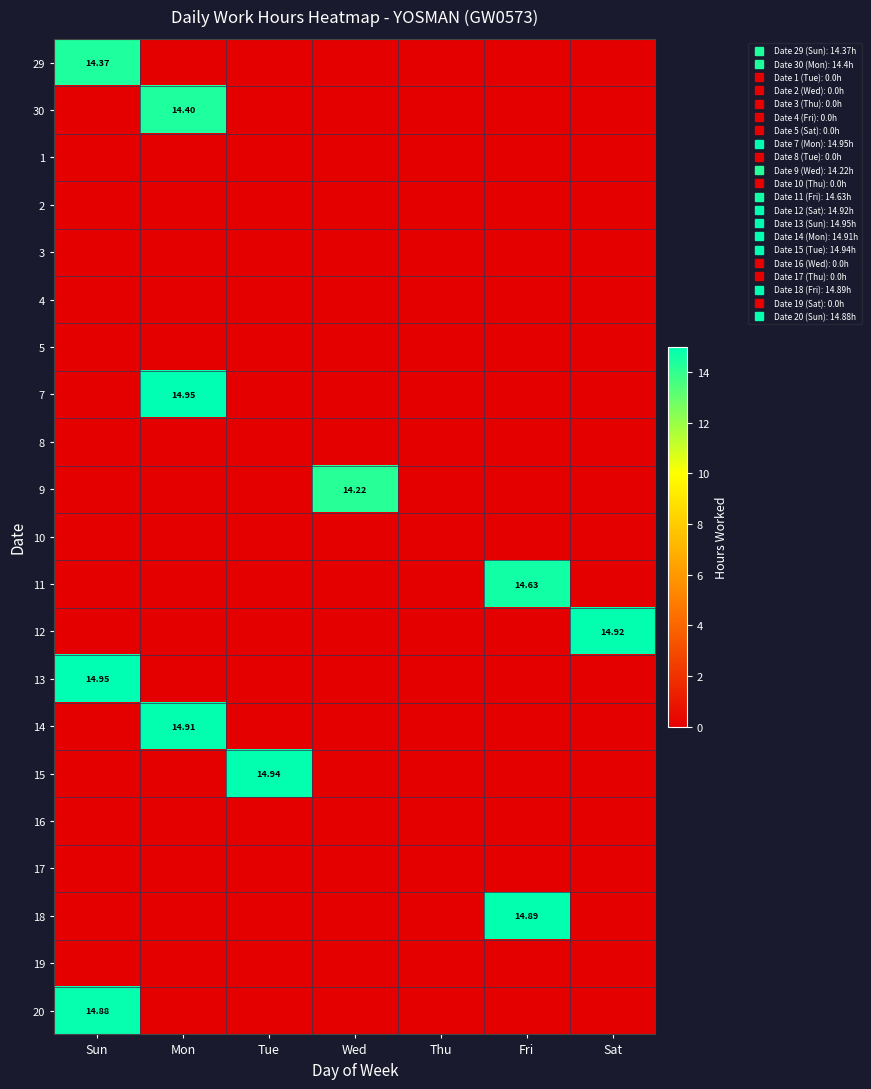

What is the total value across all series at Wed?

14.2